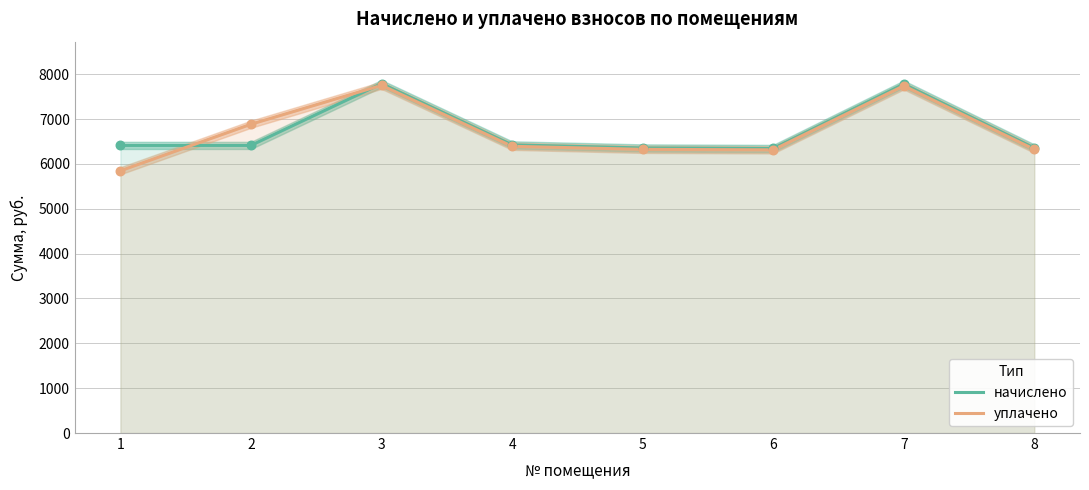

Which series contains the highest Y value?

начислено